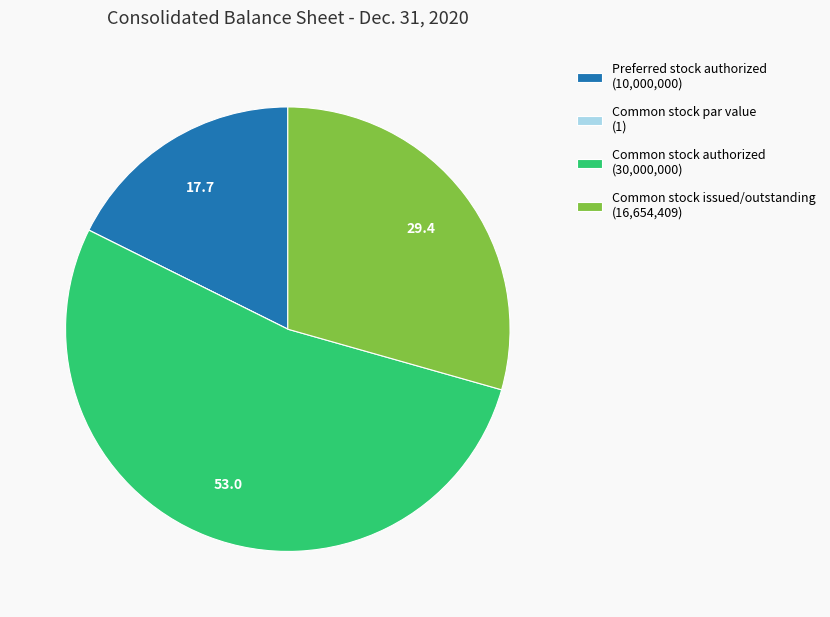

Is it true that Common stock authorized (30,000,000) is 38% of the pie?

False